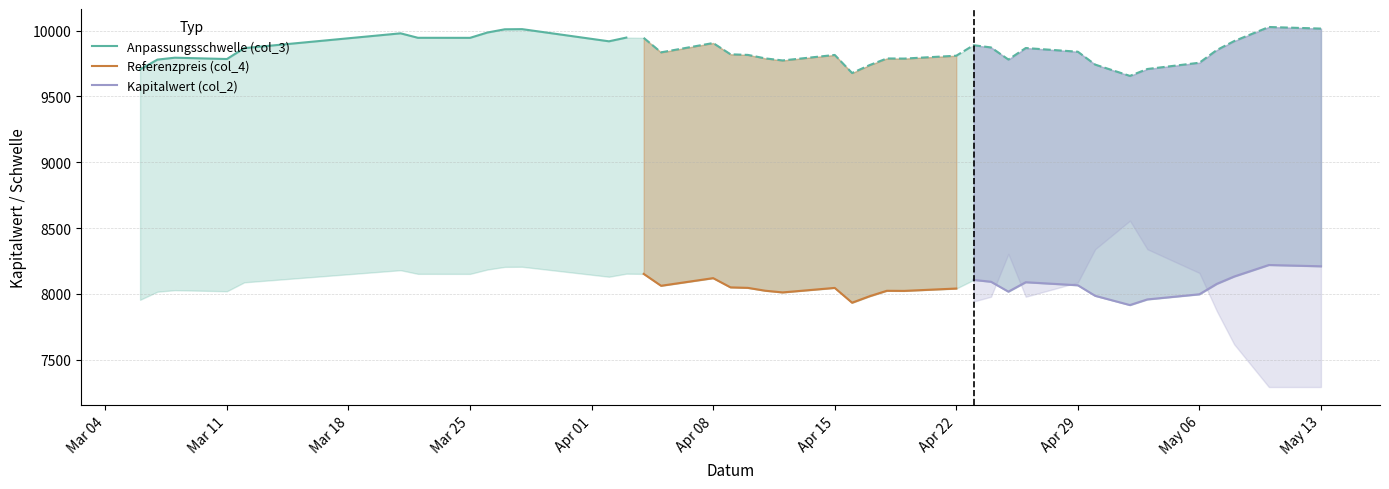

True or false: Referenzpreis (col_4) and Anpassungsschwelle (col_3) intersect in this chart.

False